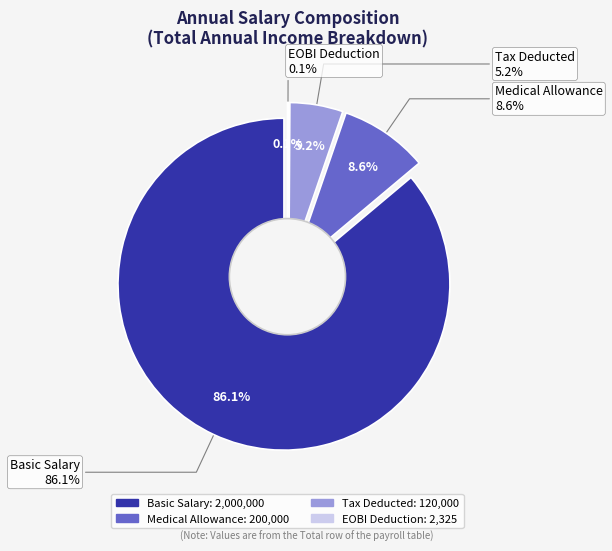

Between Tax Deducted and Medical Allowance, which is larger?

Medical Allowance